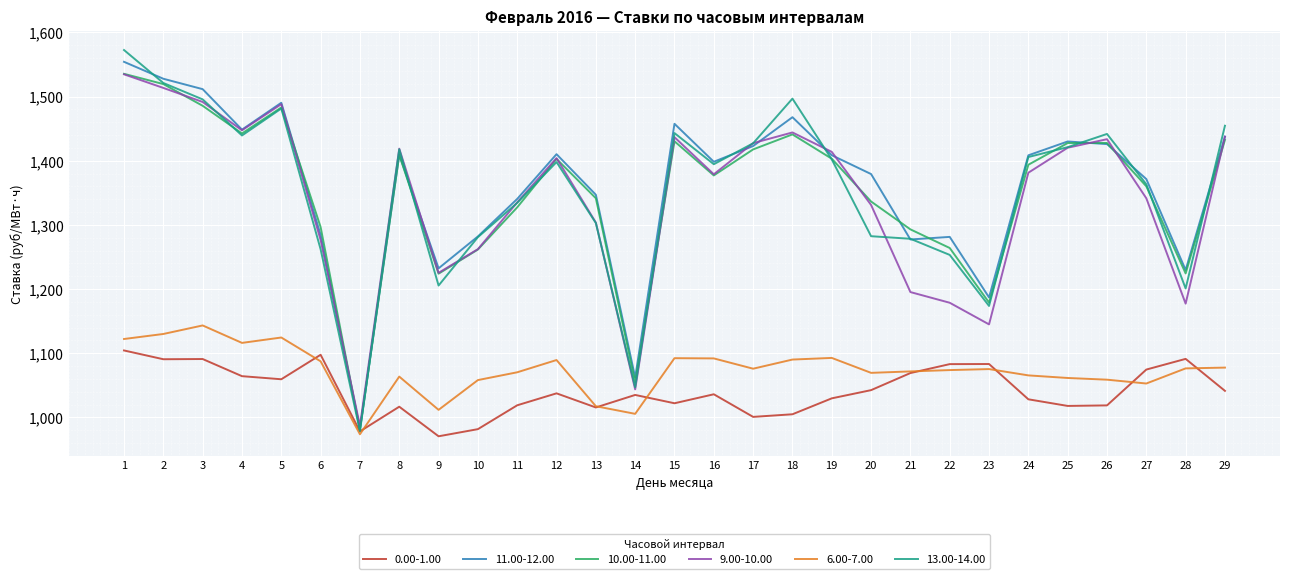

Which series has the largest total across all categories?

11.00-12.00